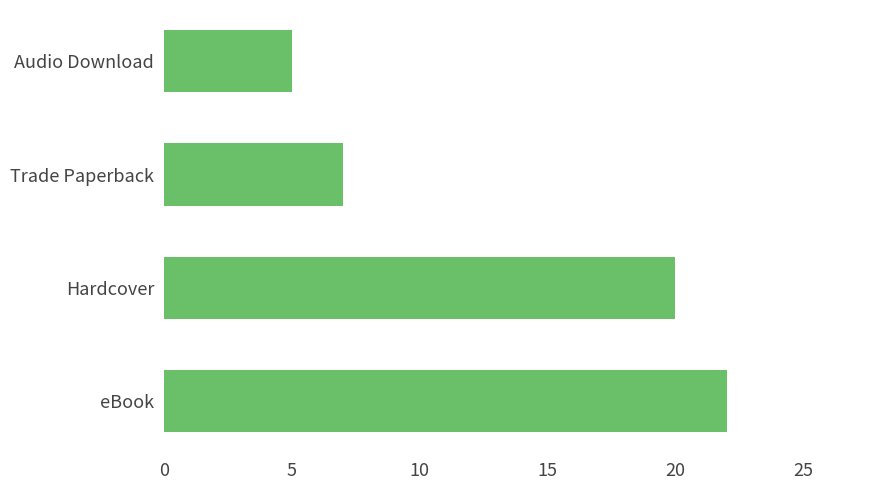

Between Trade Paperback and Audio Download, which is larger?

Trade Paperback